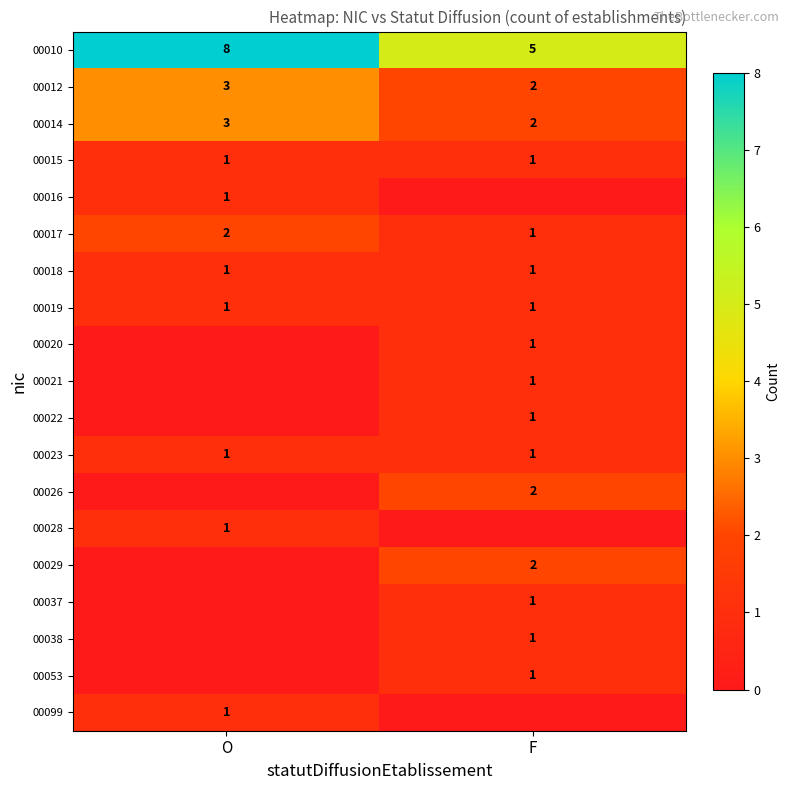

Is it true that 00018 equals 1 at F?

True